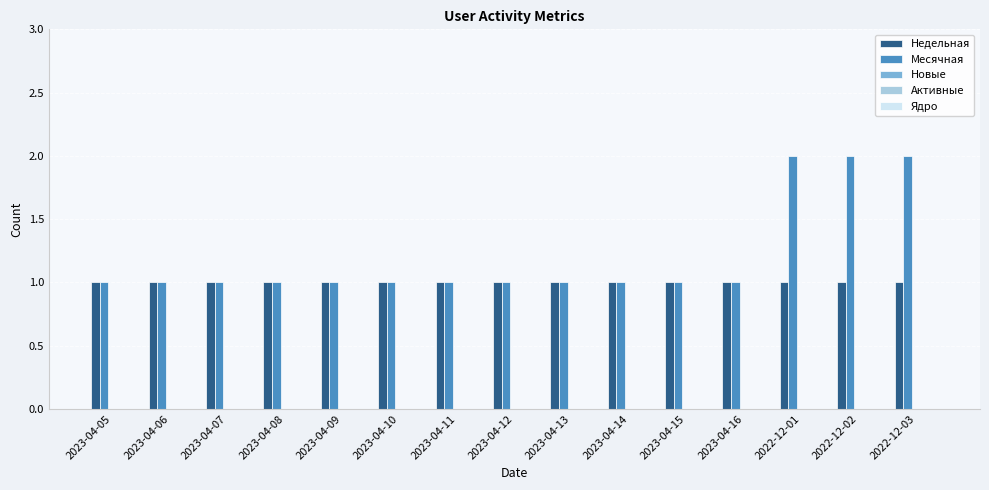

Rank the series by their average value, from lowest to highest.

Недельная, Месячная